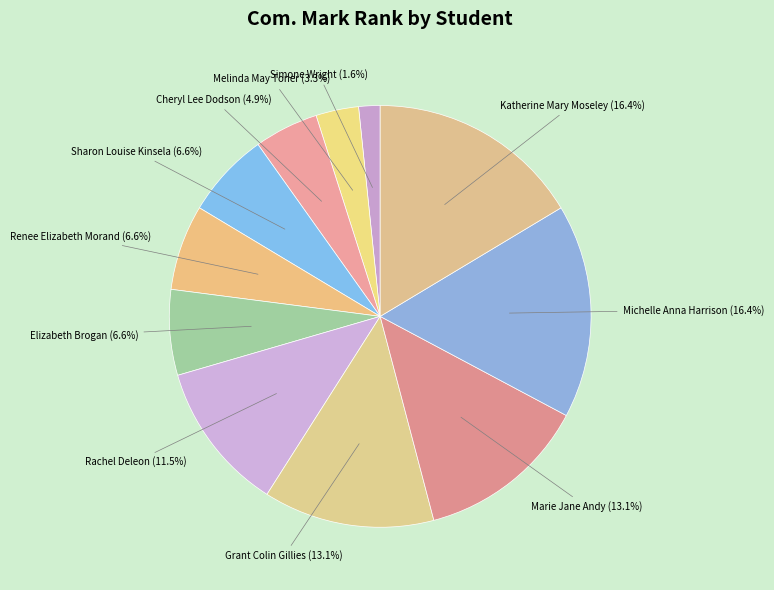

Which category has the smallest portion of the pie?

Simone Wright